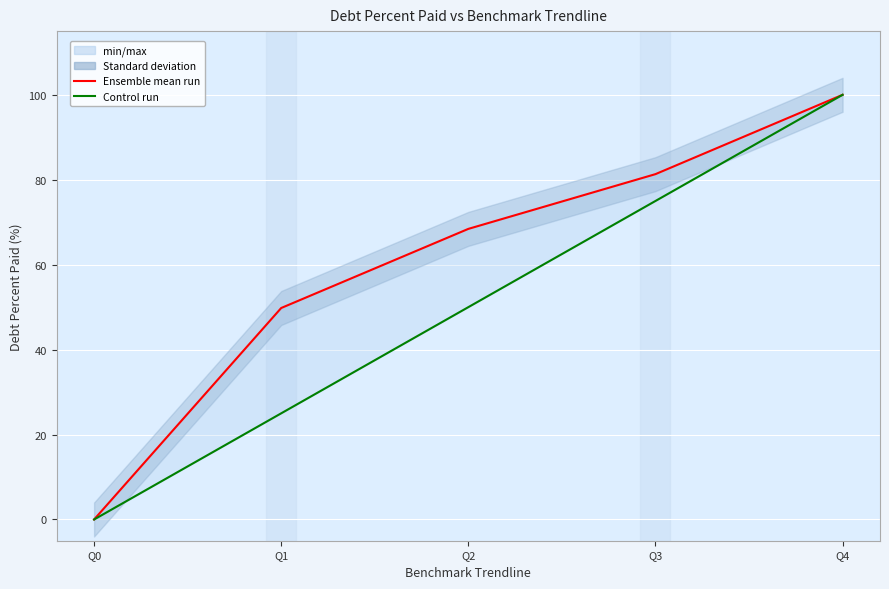

True or false: Debt Percent Paid has a value of 20.2 at Q1.

False